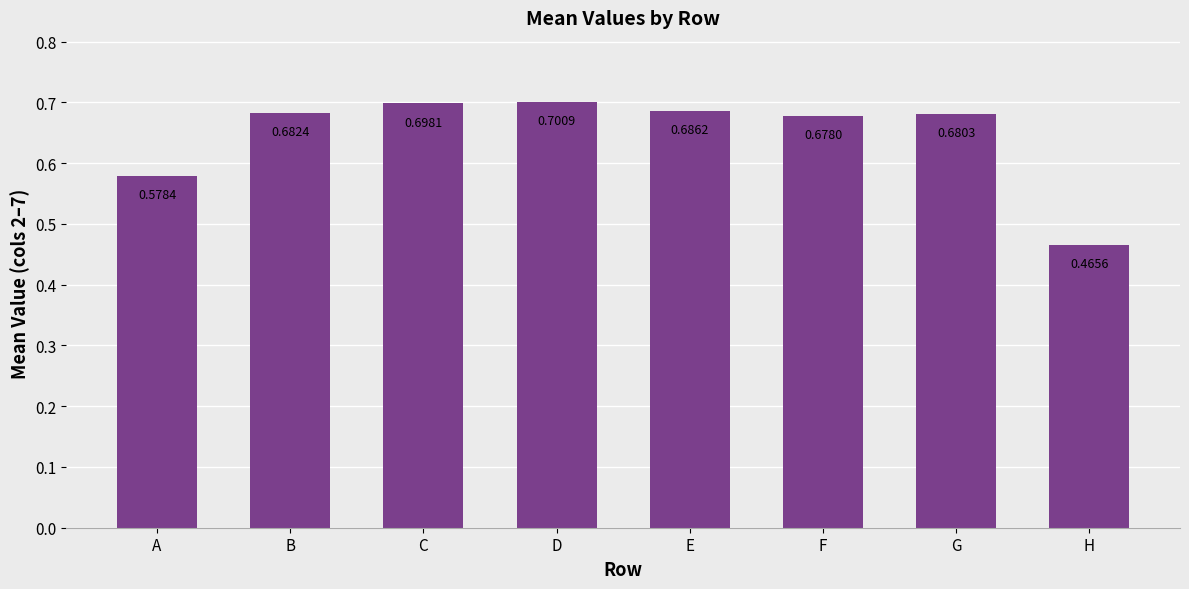

List the labels in order of value, smallest first.

H, A, F, G, B, E, C, D